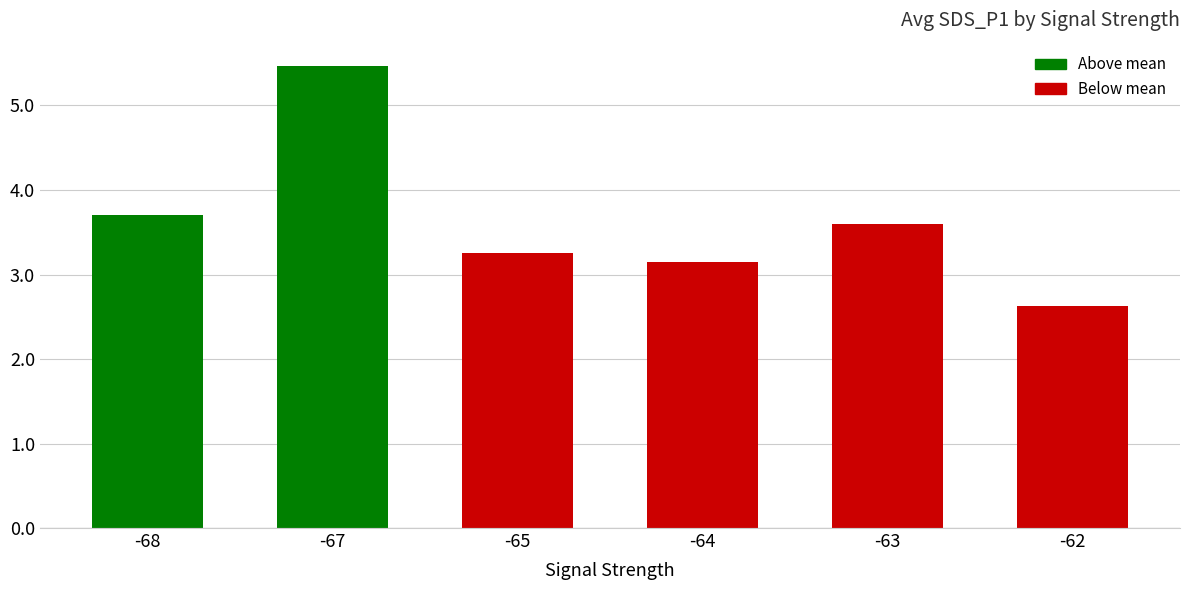

What is the value of the 2nd bar from the left?

5.5